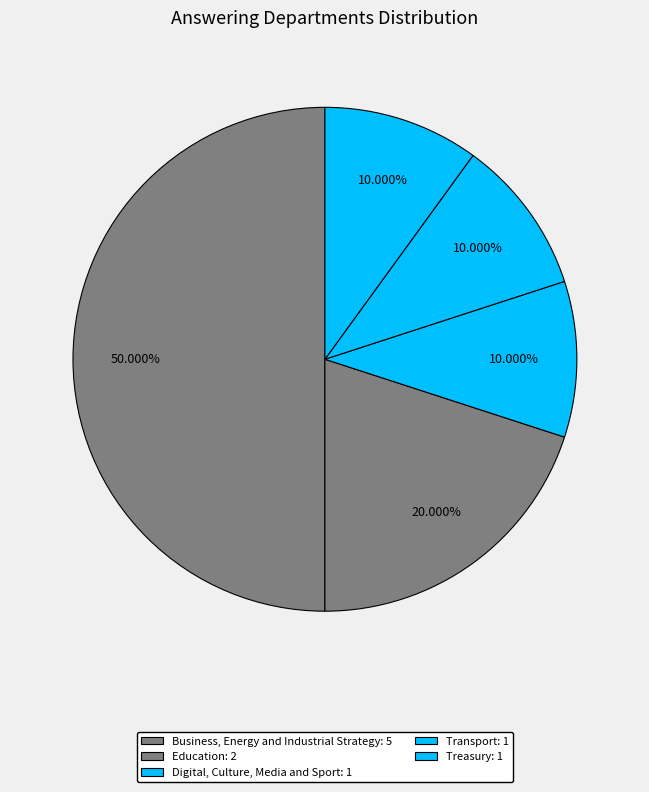

What is the change in value from Business, Energy and Industrial Strategy to Transport?

-4